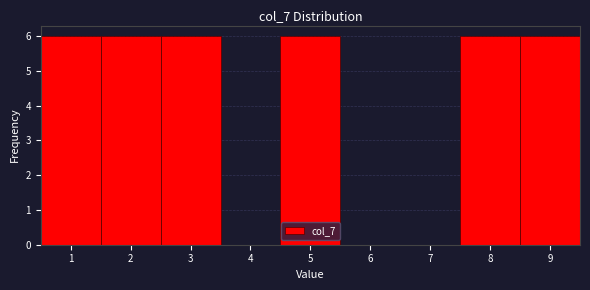

Reading left to right, list every bar in this chart as the range it spans on the x-axis followed by its height. The values are not printed on the chart, so give them approximately, as read against the axis.

0.5 to 1.5: 6
1.5 to 2.5: 6
2.5 to 3.5: 6
3.5 to 4.5: 0
4.5 to 5.5: 6
5.5 to 6.5: 0
6.5 to 7.5: 0
7.5 to 8.5: 6
8.5 to 9.5: 6